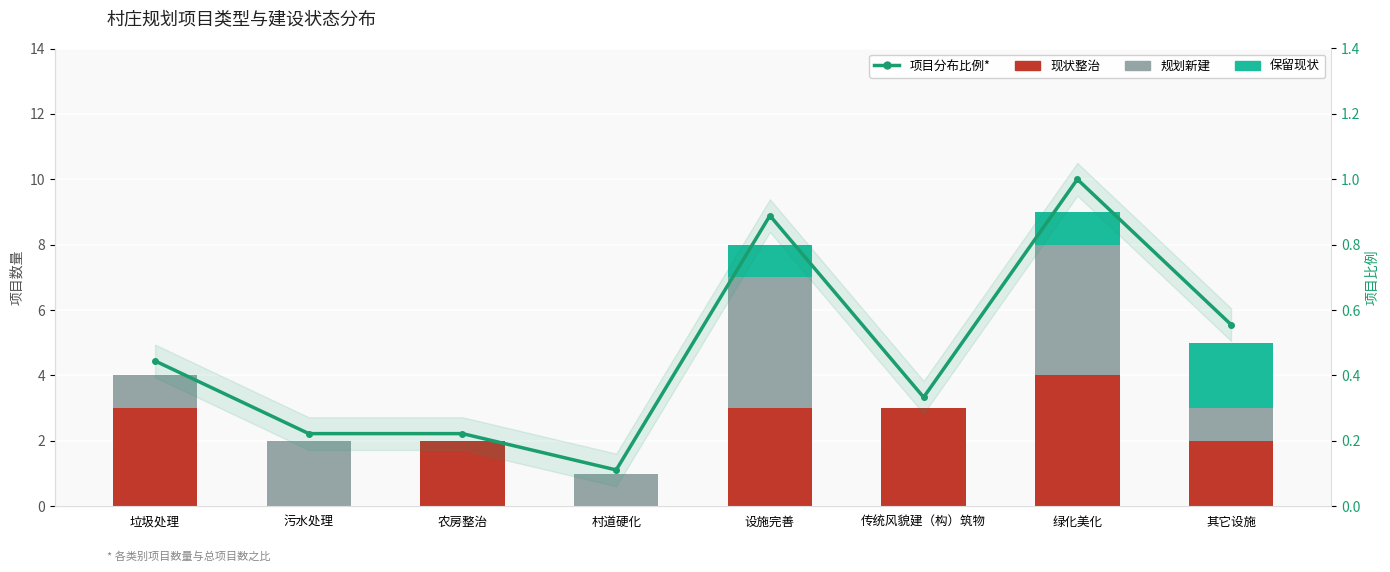

Which has a higher value, 设施完善 or 绿化美化?

绿化美化